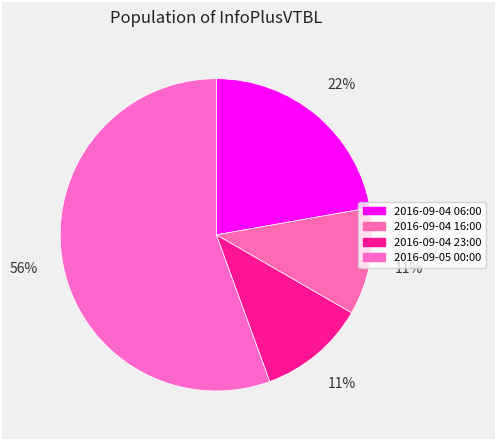

Is there a majority slice in this chart?

Yes